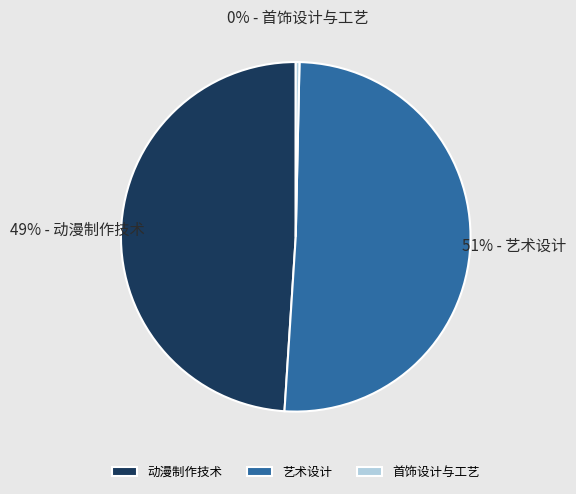

True or false: 艺术设计 accounts for 46% of the total.

False